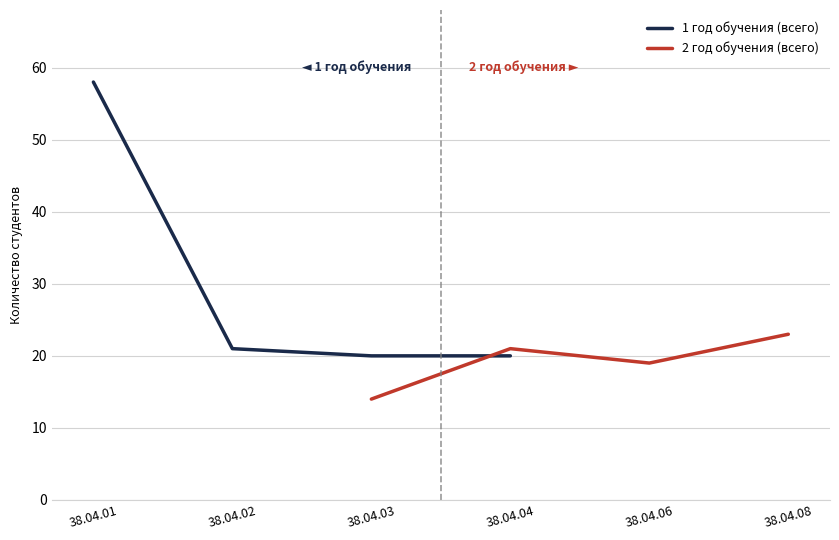

Is it true that 1 год обучения (всего) equals 34 at 38.04.03?

False